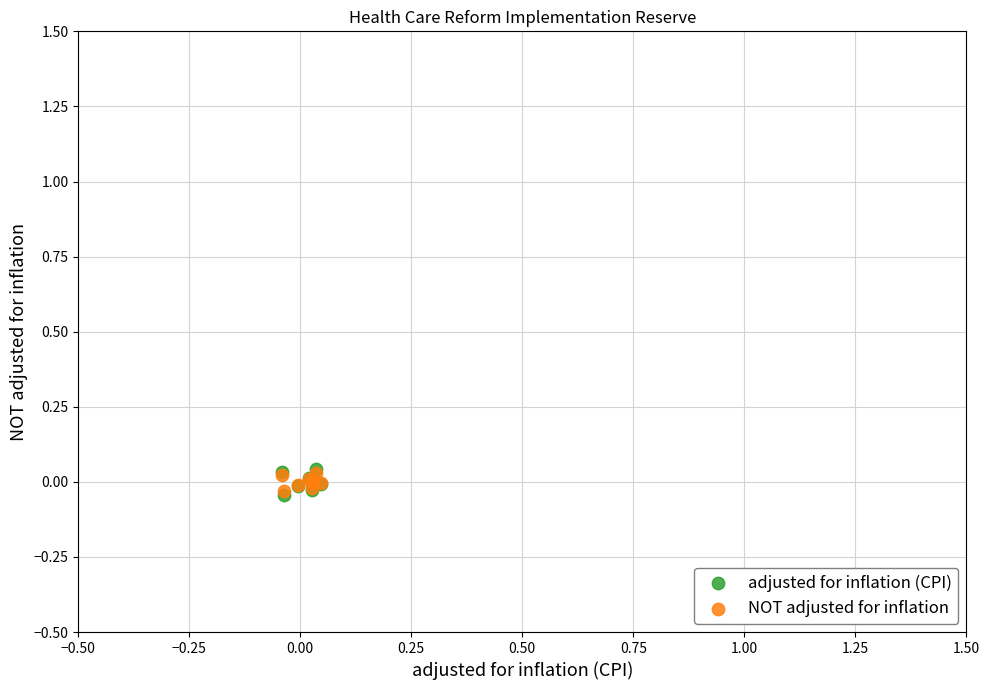

What are all the series names shown in the legend?

adjusted for inflation (CPI), NOT adjusted for inflation